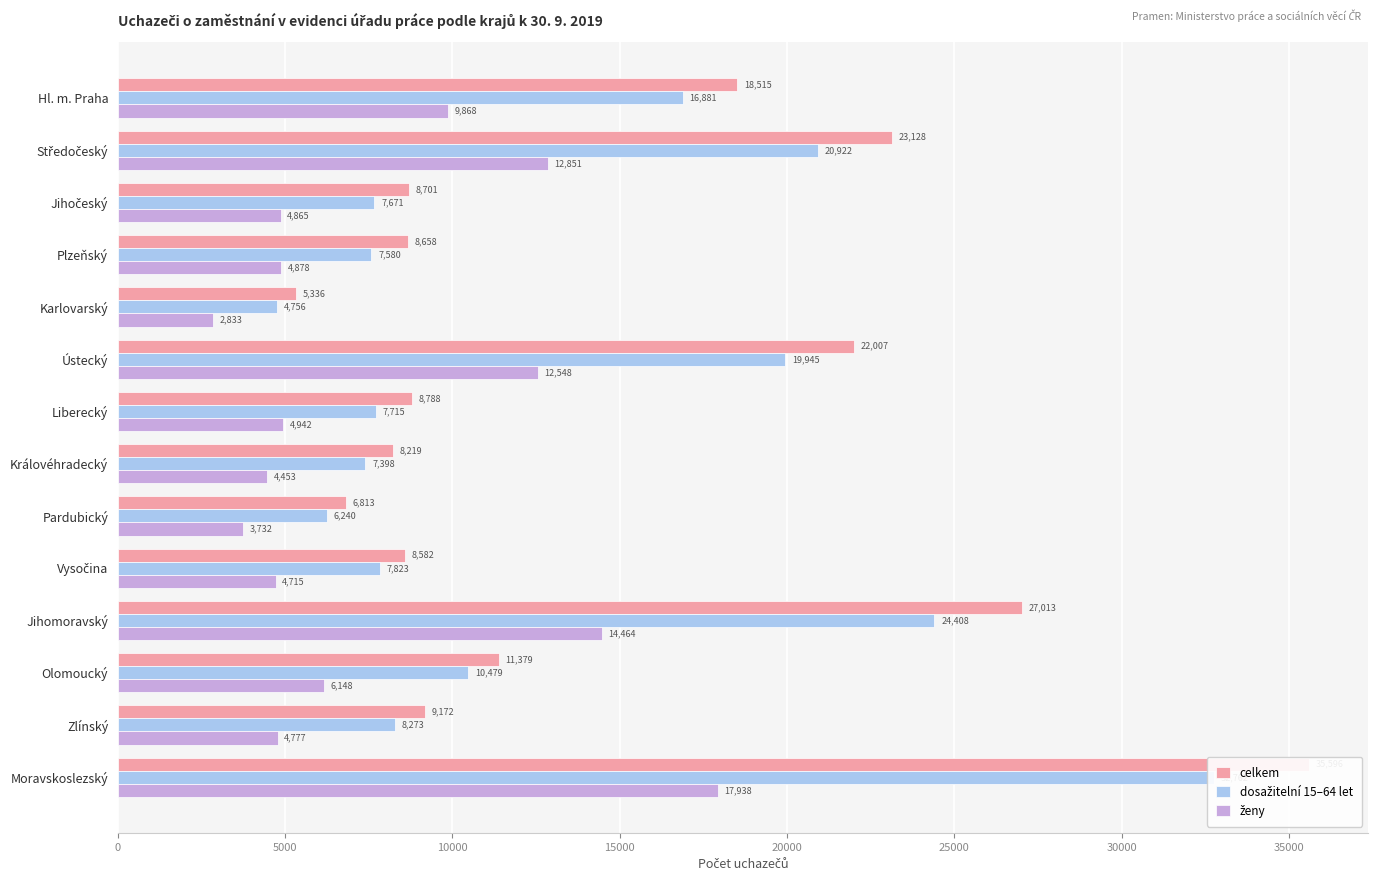

How many groups of bars are there?

14